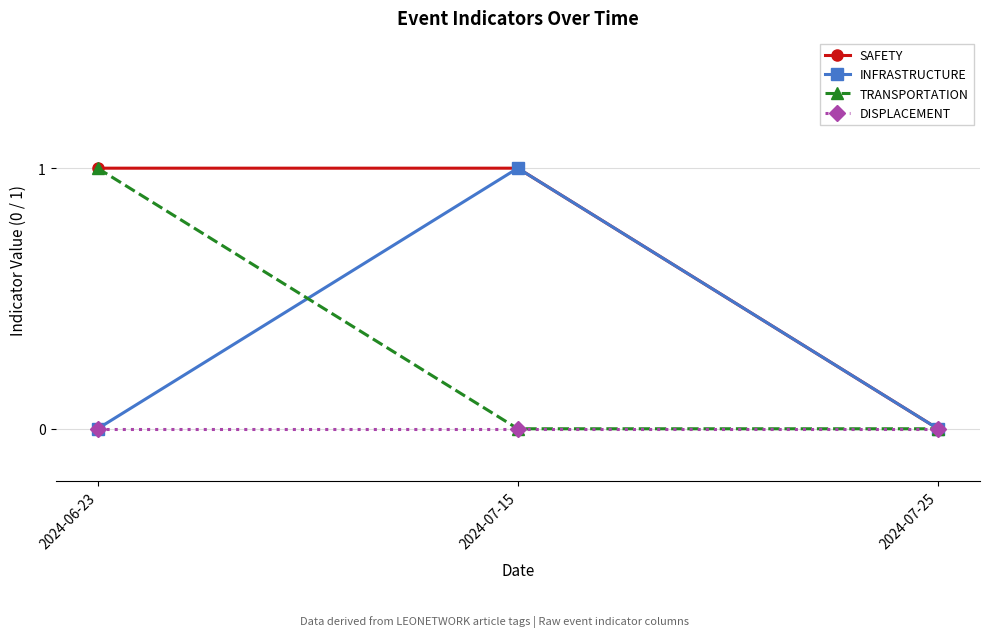

Which category has the highest value in the TRANSPORTATION series?

2024-06-23